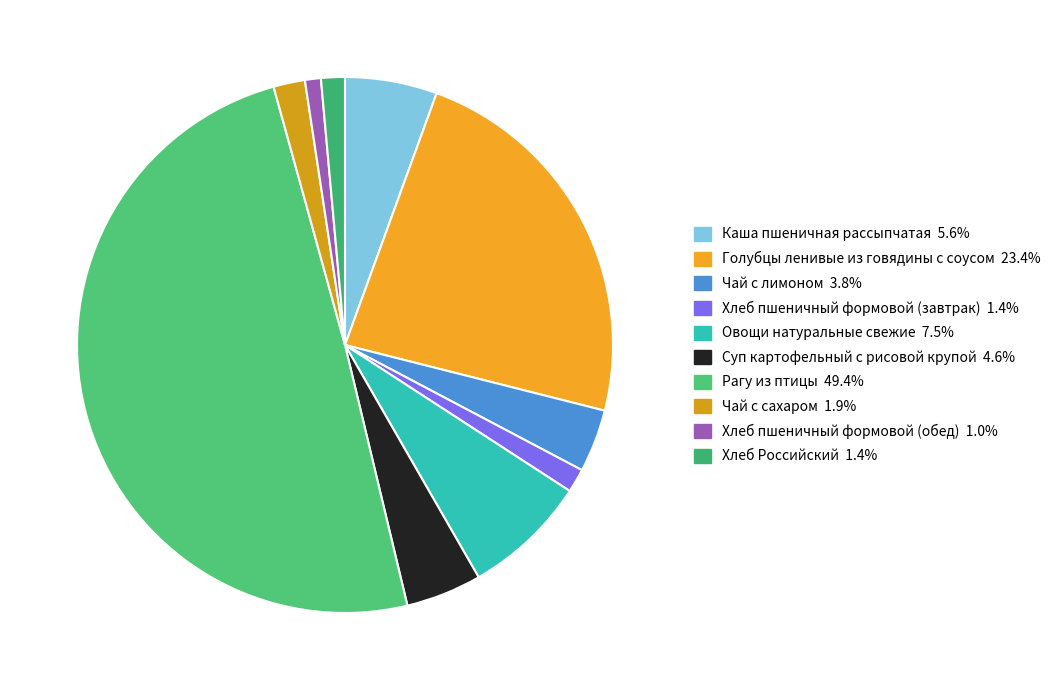

The Хлеб пшеничный формовой (завтрак) slice represents 11% of the pie. True or false?

False